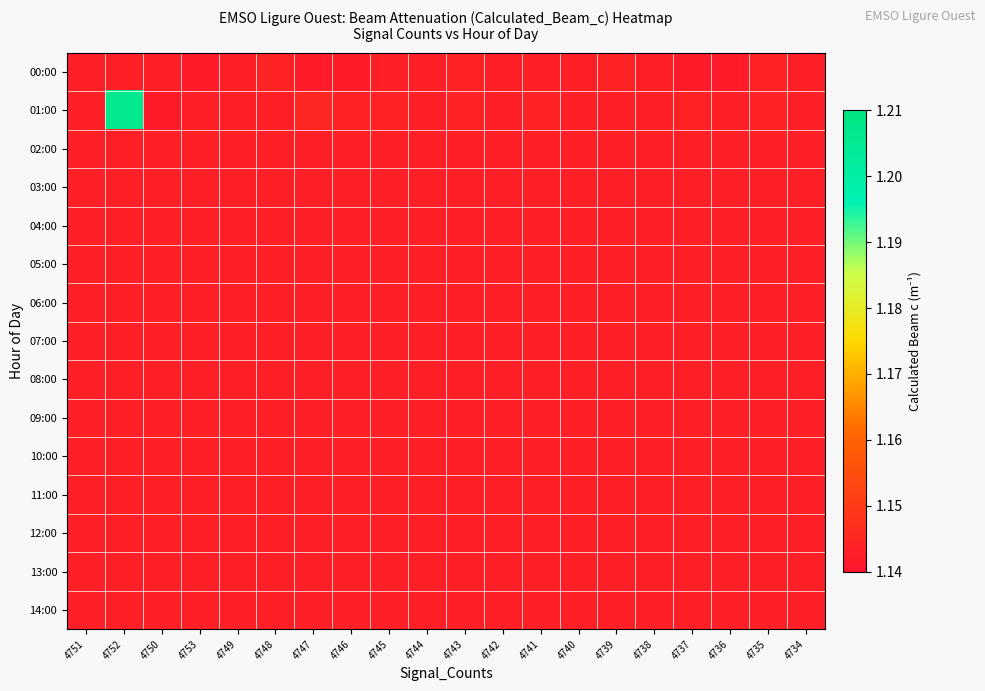

At how many categories does at least one series exceed 1?

20